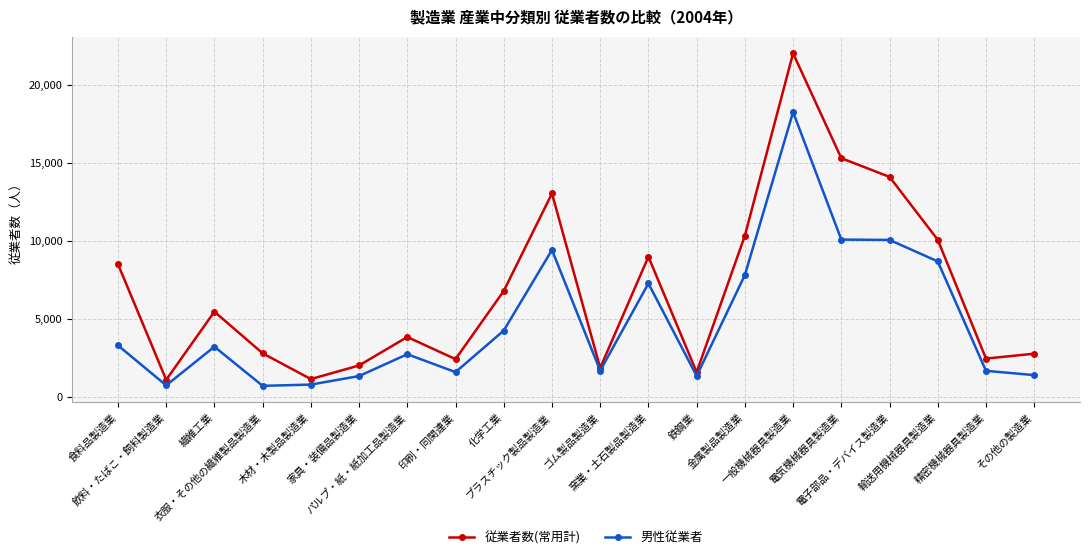

Which series has the widest spread of values?

従業者数(常用計)